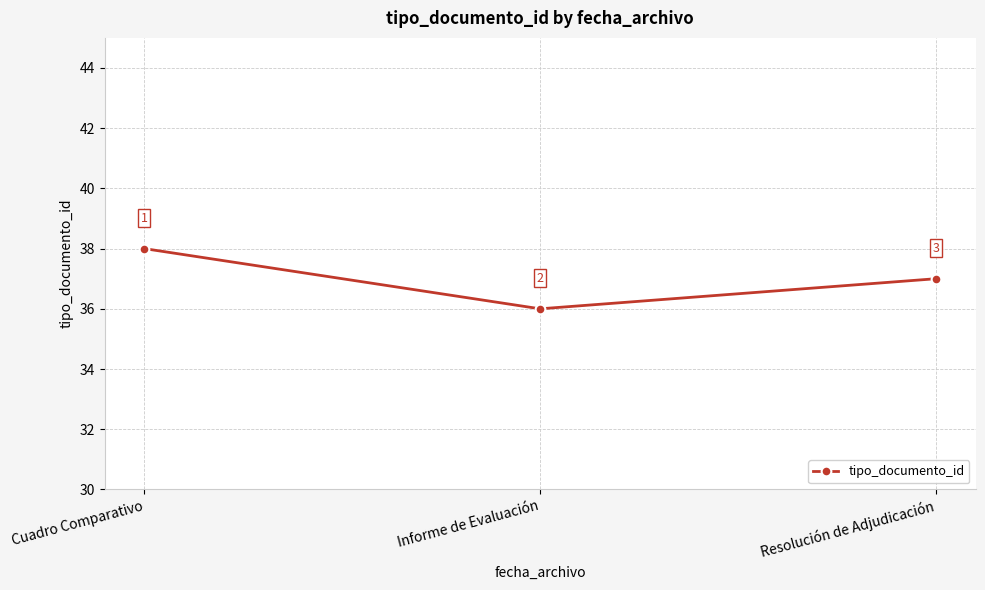

What is the value of the 3rd point from the left?

37